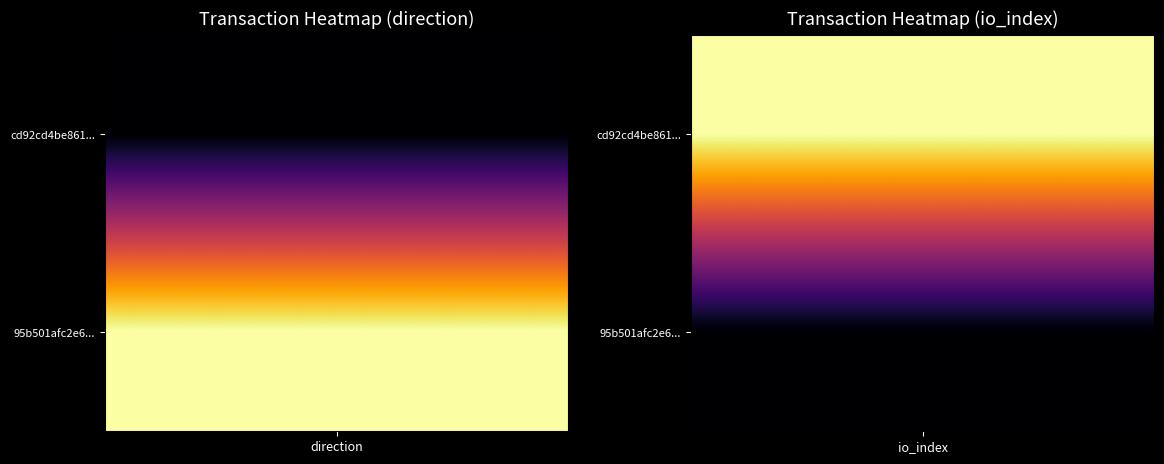

List the labels in order of 95b501afc2e69114f6b4ca678d3f3599db62217 value, largest first.

1, 0